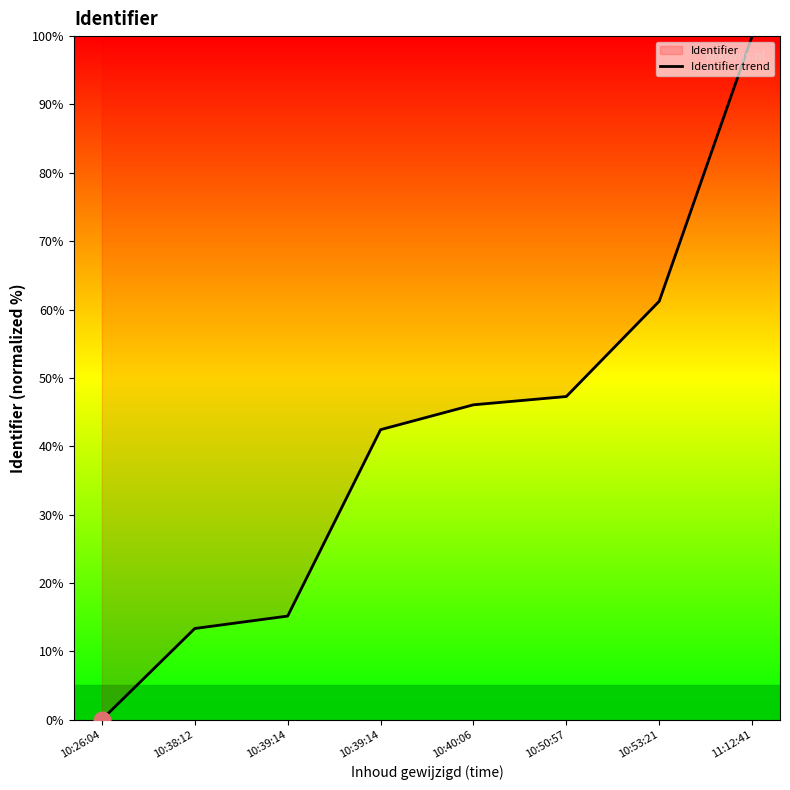

Is it true that the value at 10:40:06 is 46.1?

True